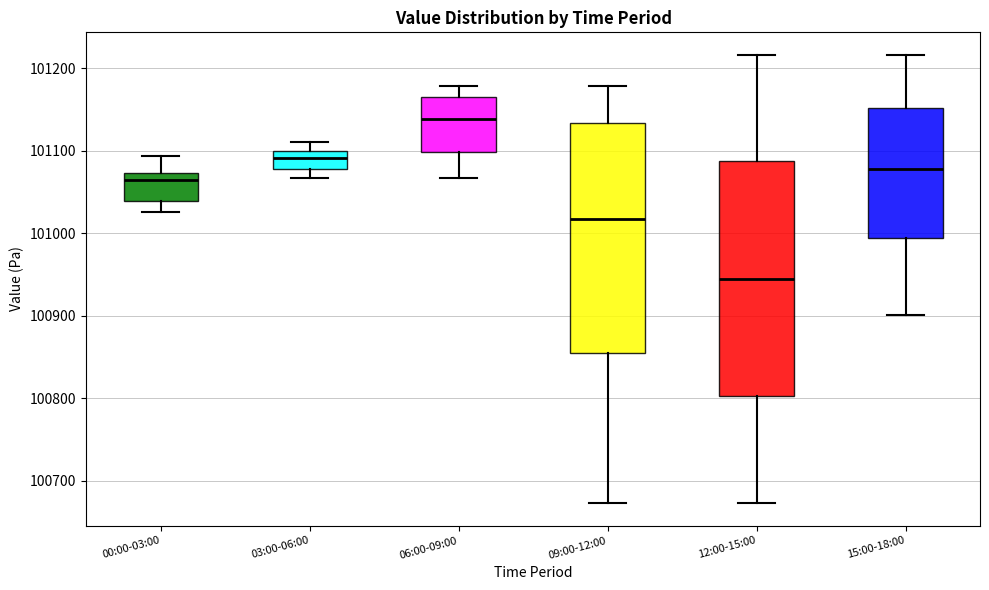

Where does the upper whisker of the box for 15:00-18:00 end on the y-axis? The values are not printed on the chart, so give them approximately, as read against the axis.

101220